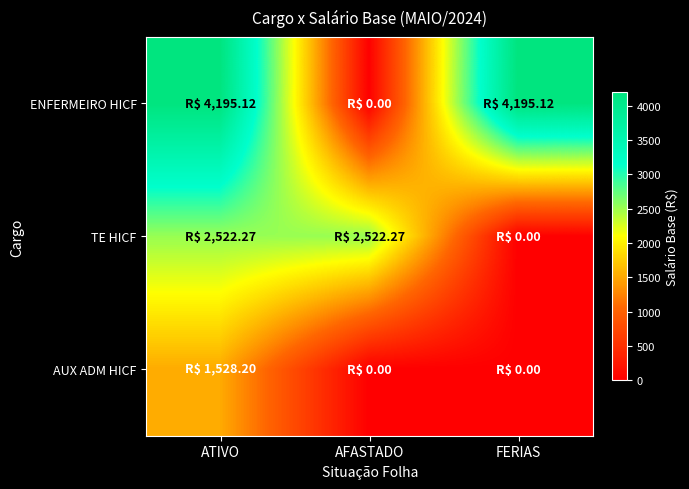

Which series has the largest total across all categories?

ENFERMEIRO HICF